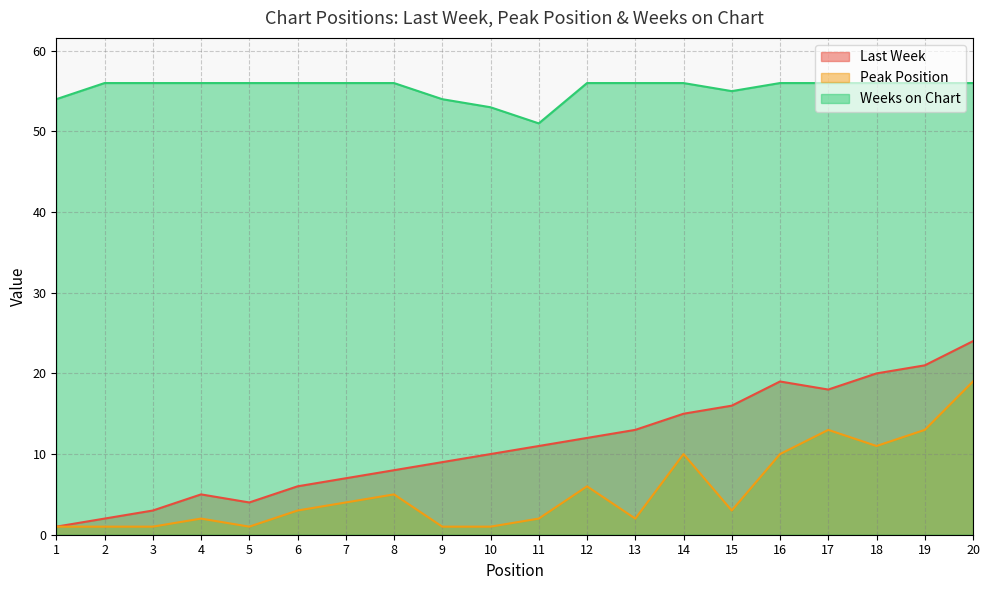

True or false: Peak Position and Last Week intersect in this chart.

False